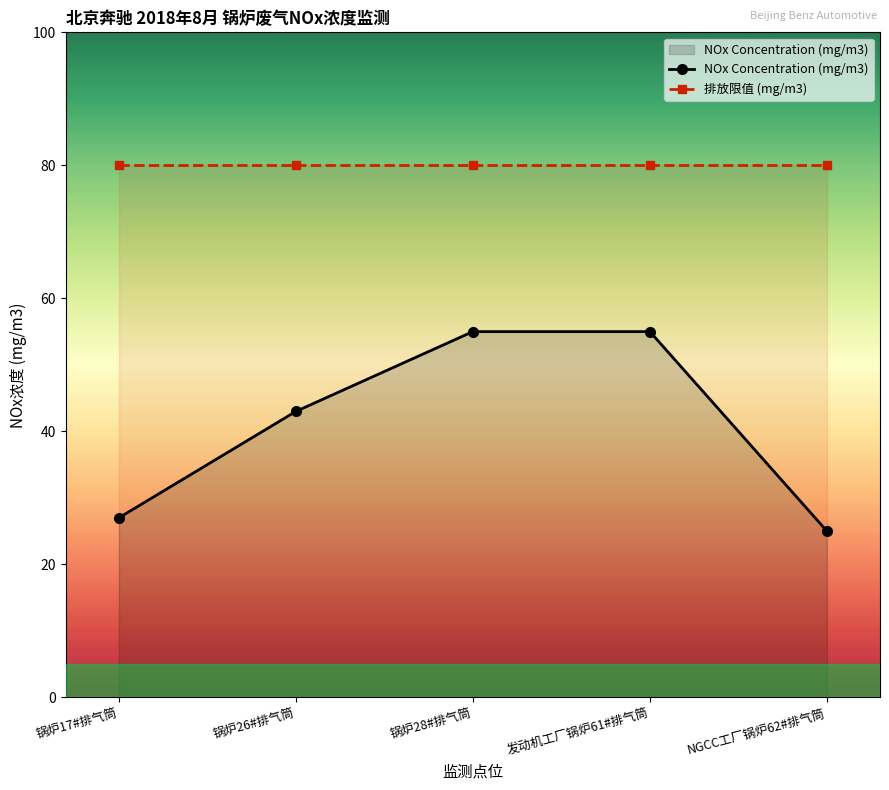

The chart shows a value of 36 at NGCC工厂锅炉62#排气筒. True or false?

False